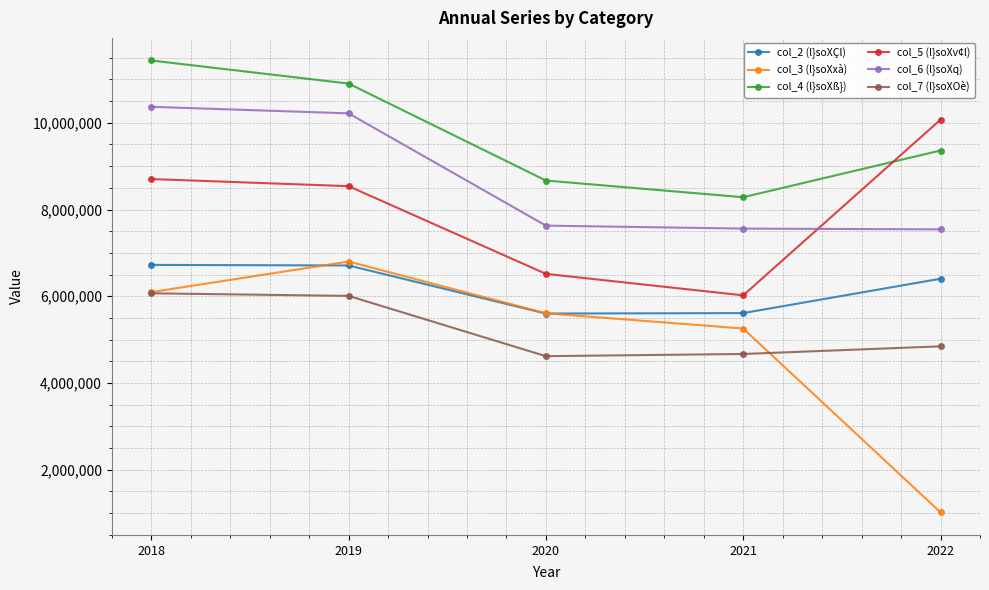

Is this an area chart (filled region under the line)?

No